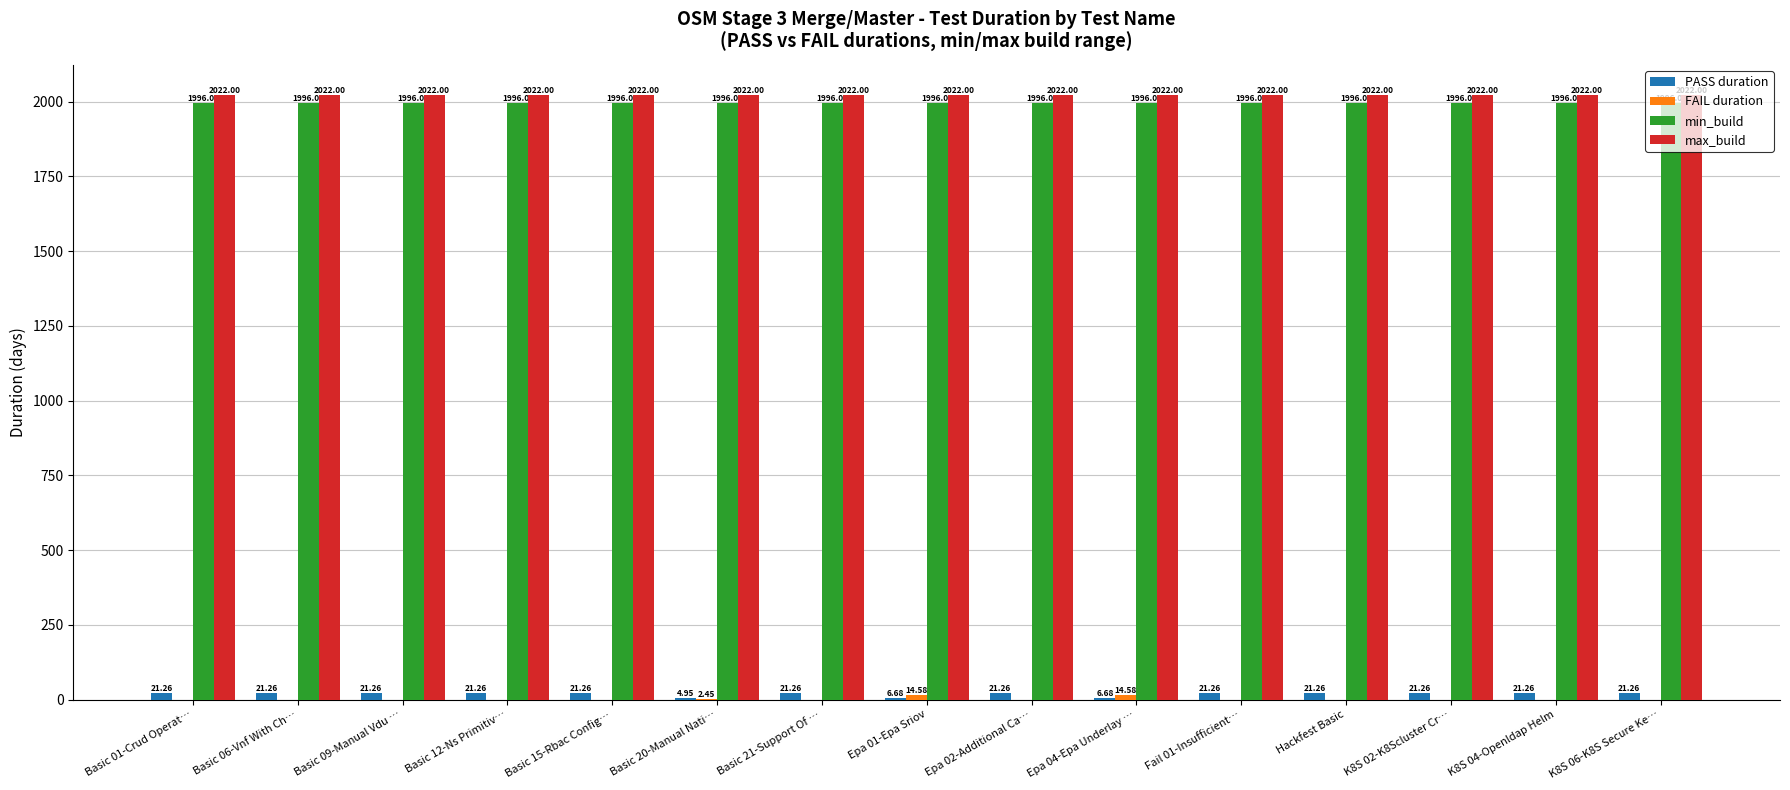

Which series has the largest total across all categories?

max_build